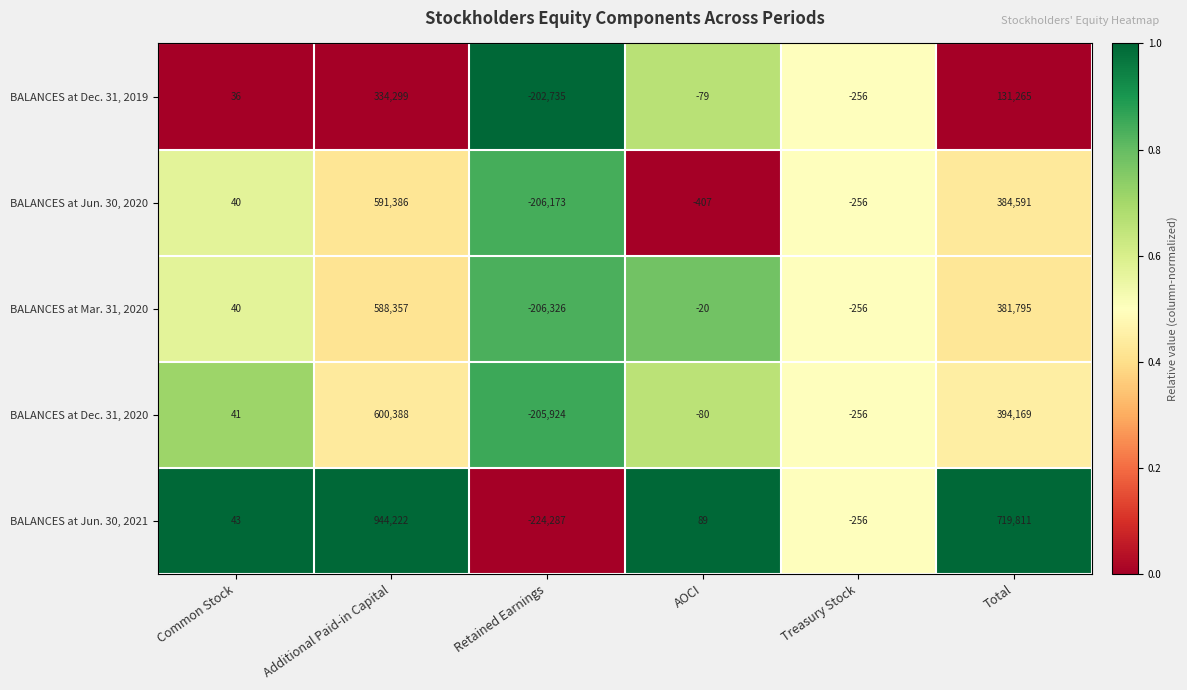

At which category does the chart reach its minimum across all series?

Retained Earnings